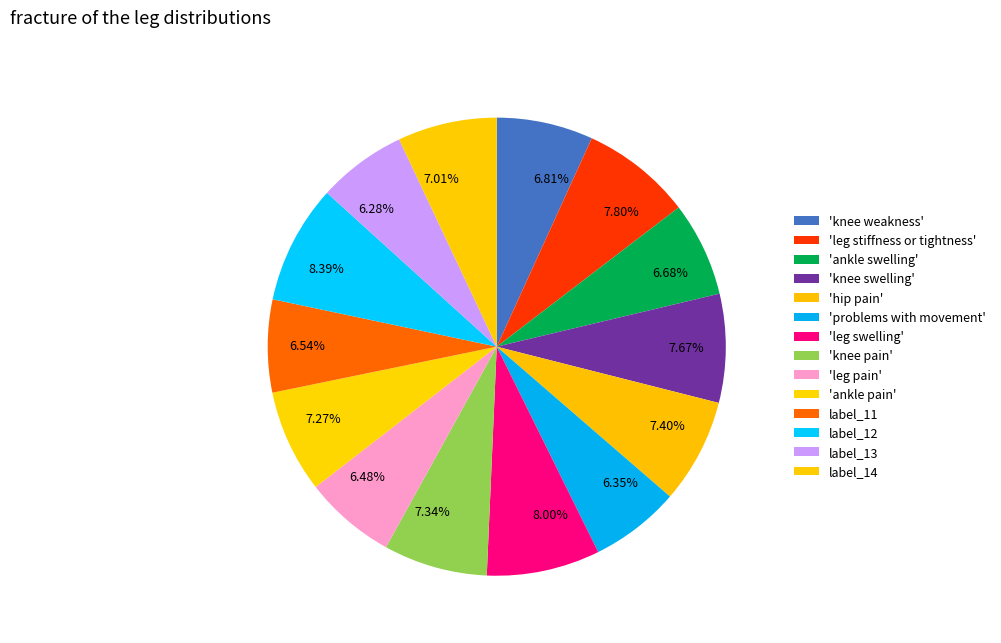

Is there a majority slice in this chart?

No